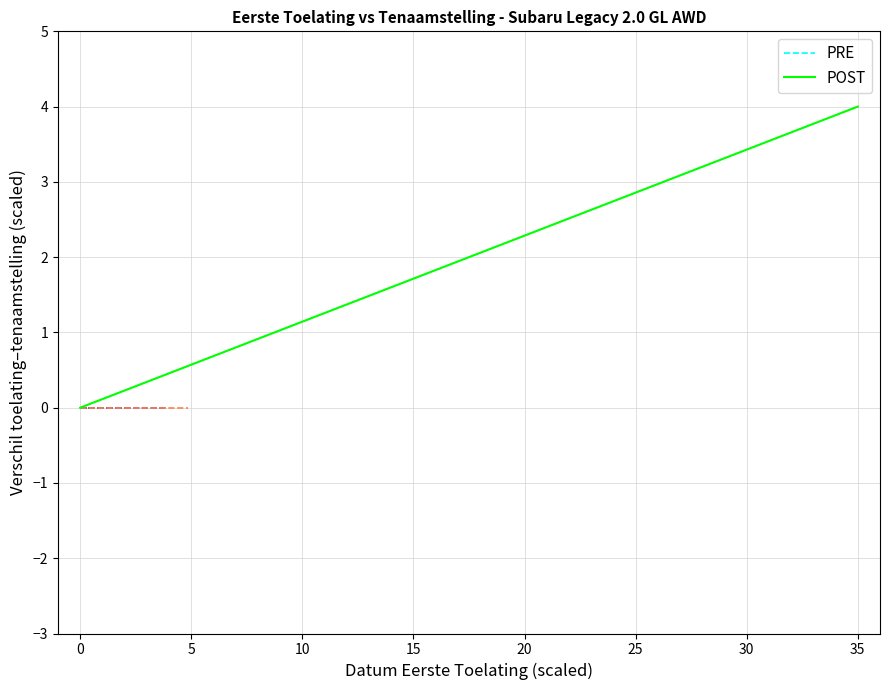

What is the maximum value shown in the chart?

4